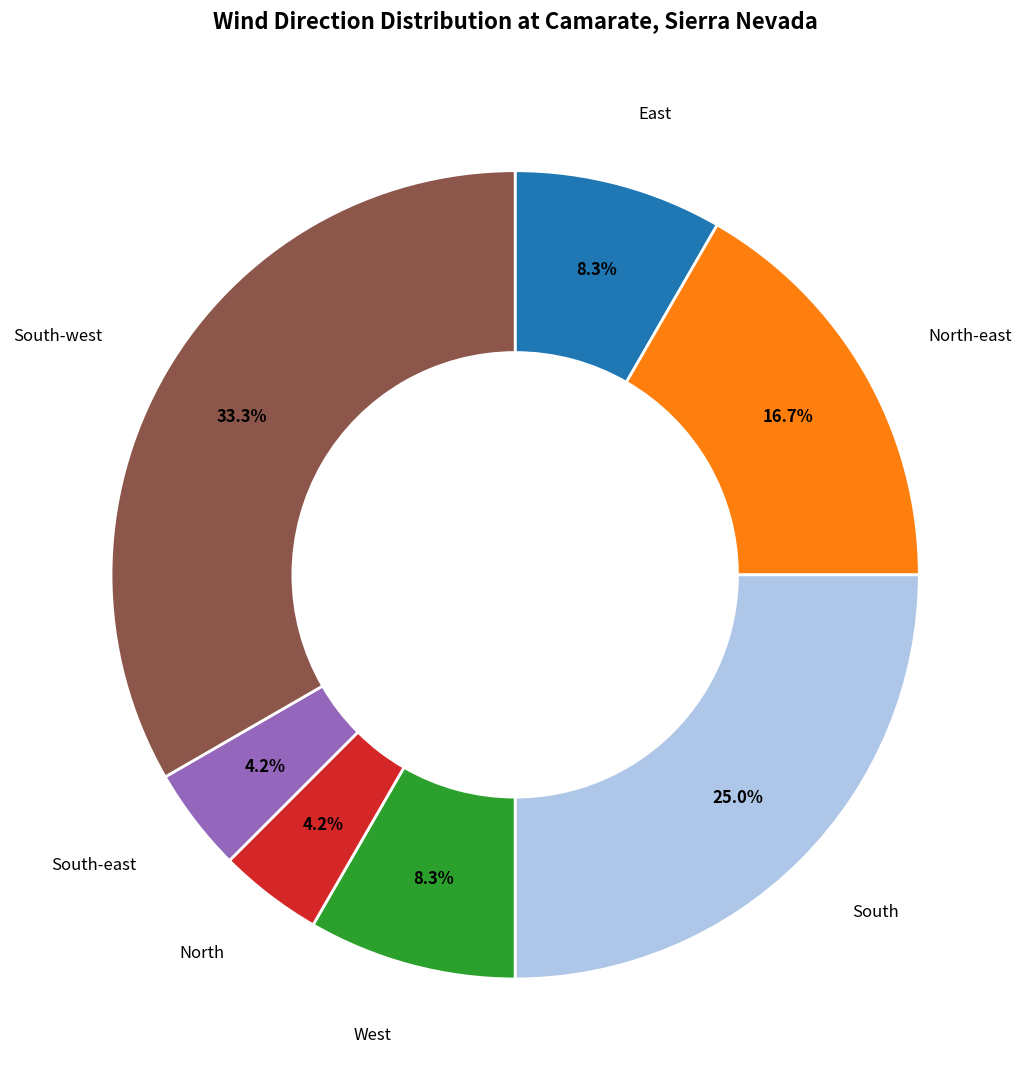

To the nearest percent, what is the average slice percentage?

14%